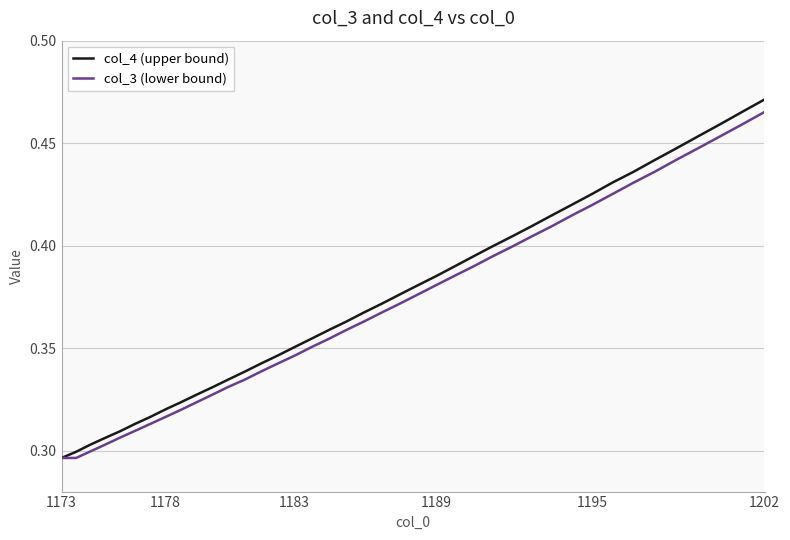

Which series has the widest spread of values?

col_4 (upper bound)